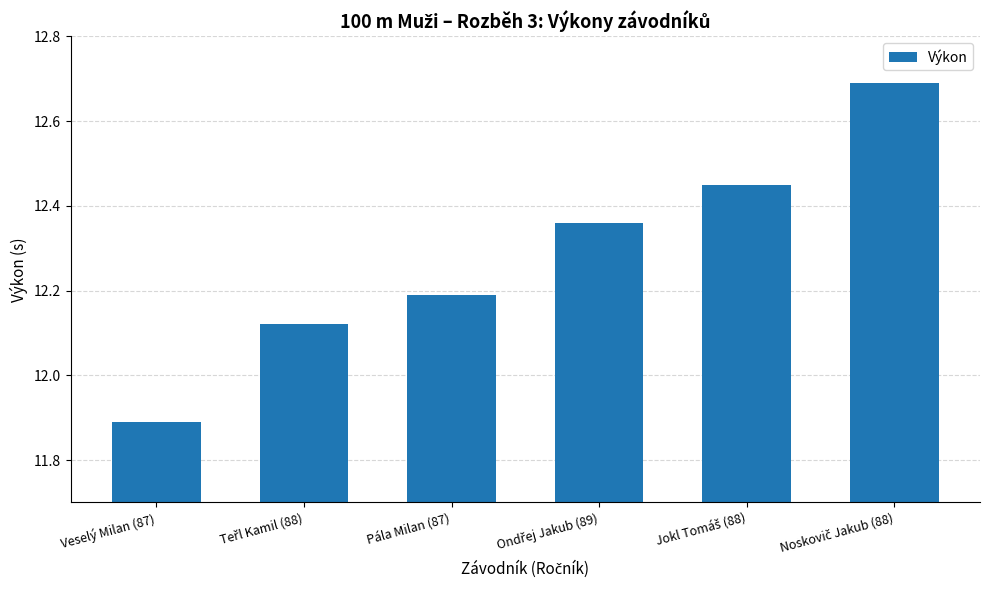

The chart shows a value of 12.2 at Pála Milan (87). True or false?

True